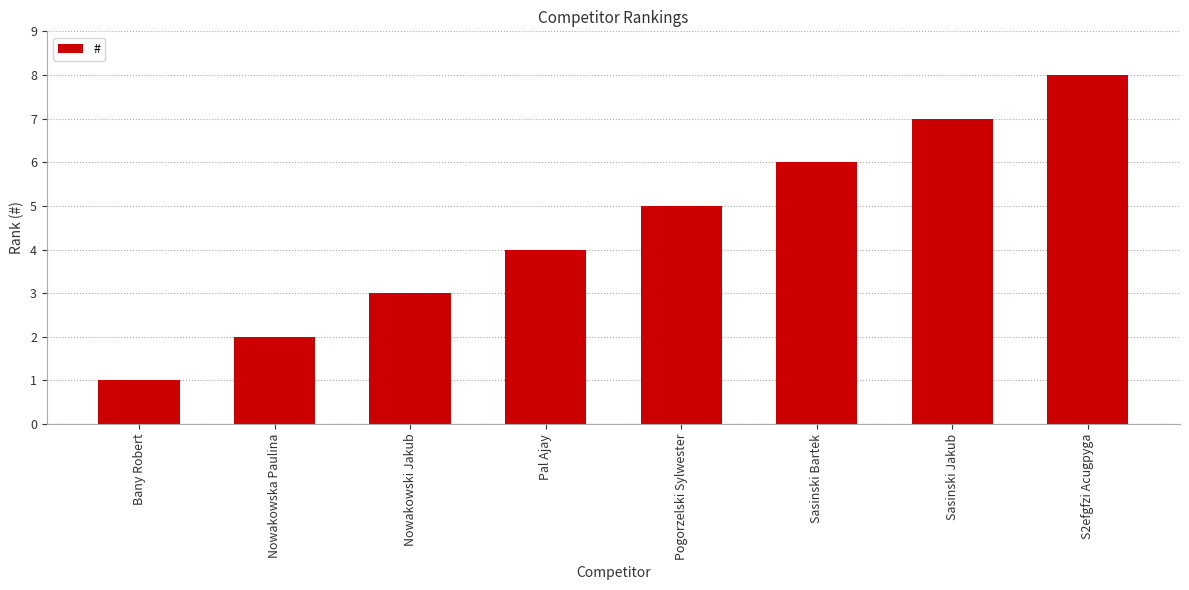

Read the value at S2efgfzi Acugpyga.

8